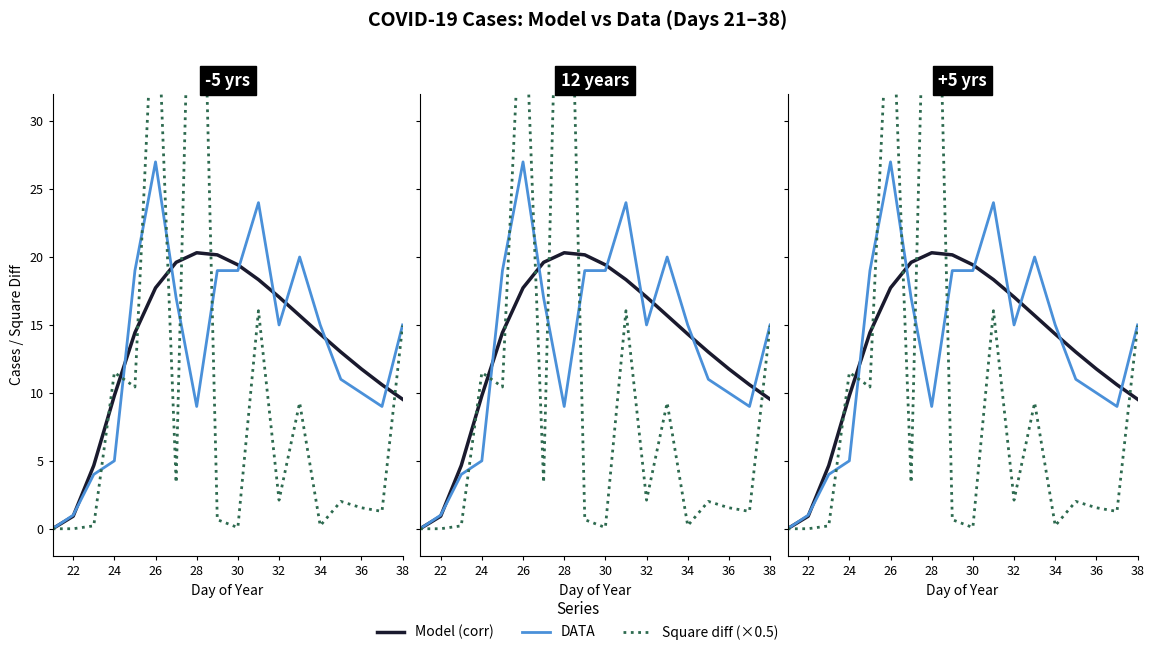

What is the average value of the Model (corr) series?

13.2